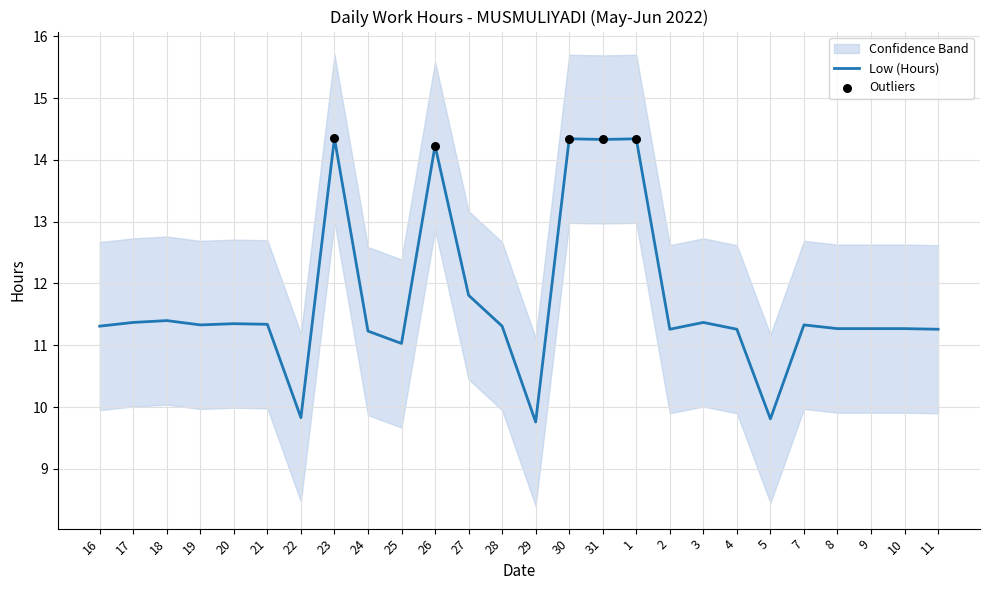

Which series contains the highest Y value?

Low (Hours)